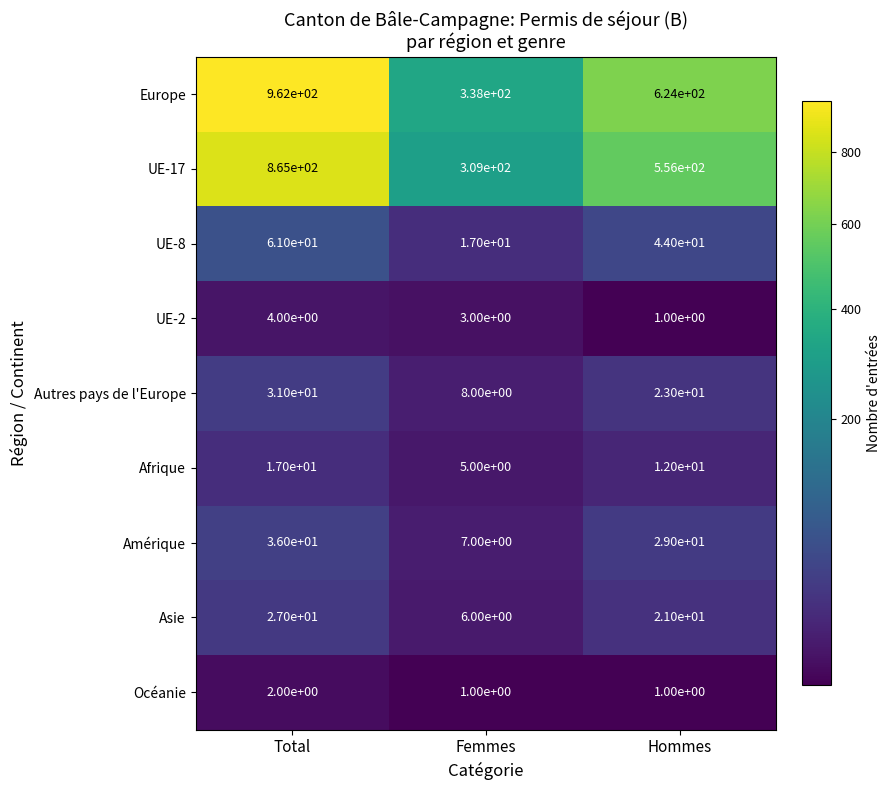

What is the difference between the Autres pays de l'Europe values at Femmes and Hommes?

15